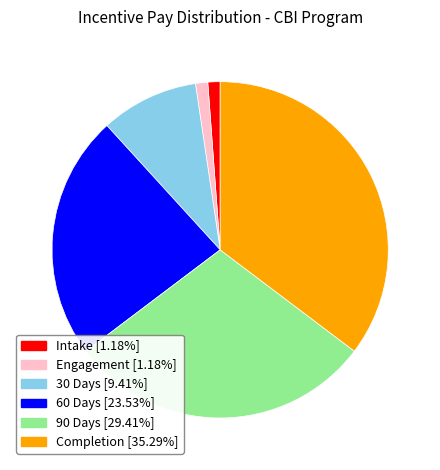

Does 60 Days [23.53%] account for over 50% of the chart?

No